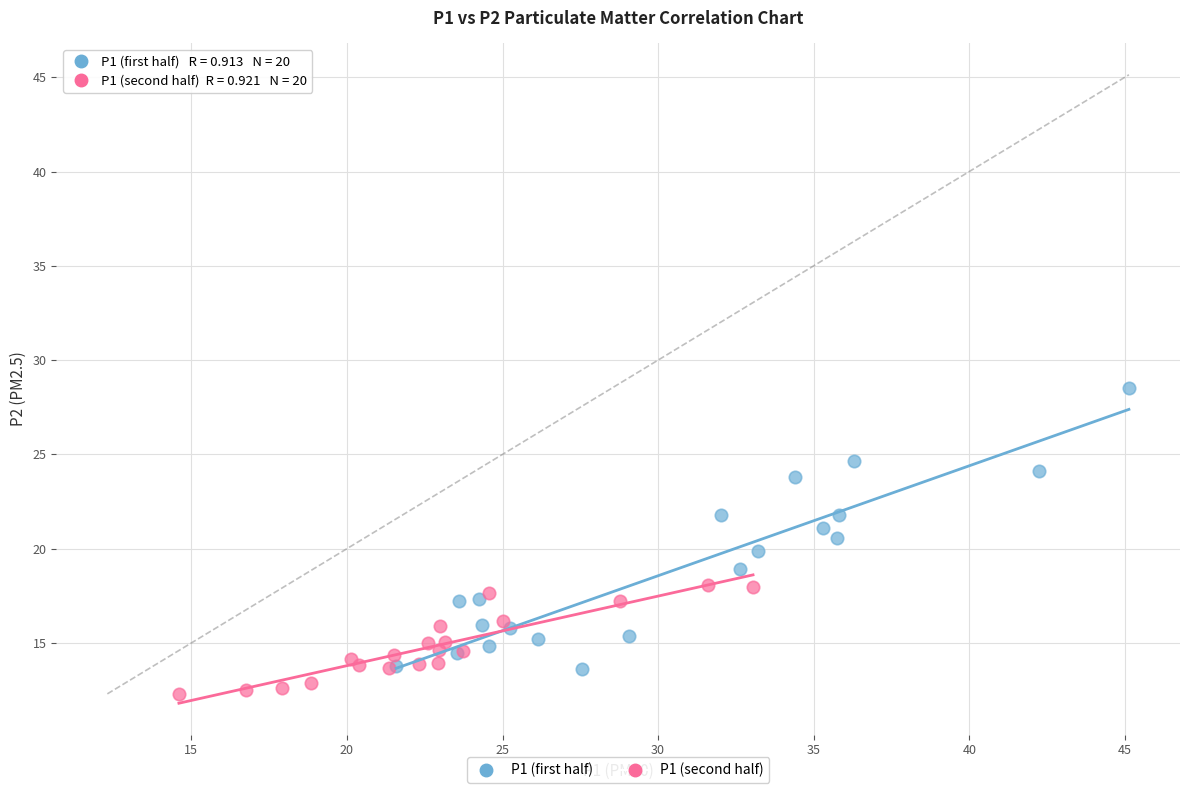

What are all the series names shown in the legend?

P1 (first half), P1 (second half)